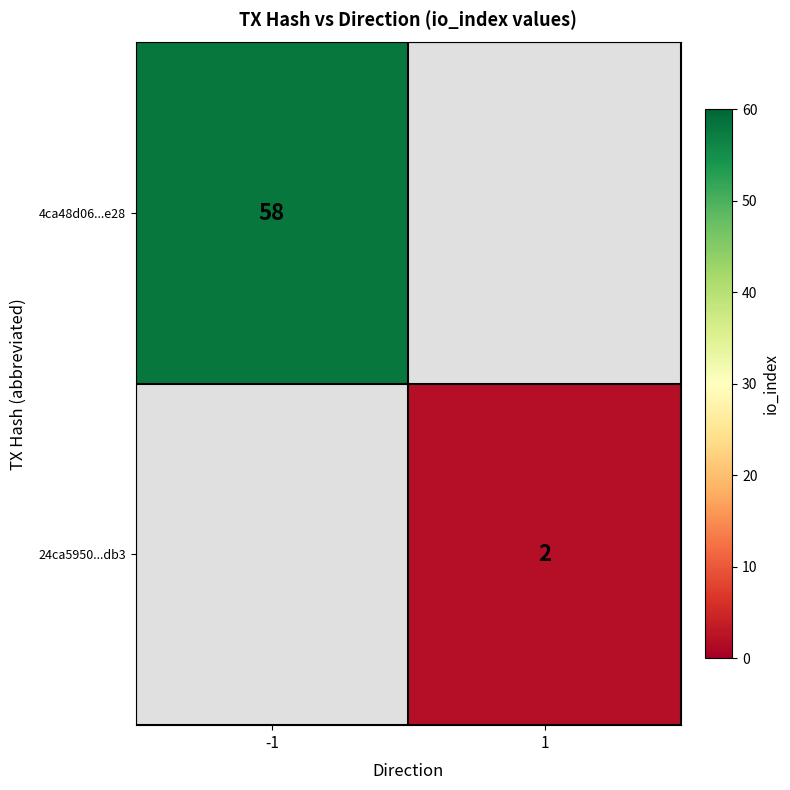

The value of 24ca5950...db3 at 1 is 3. True or false?

False